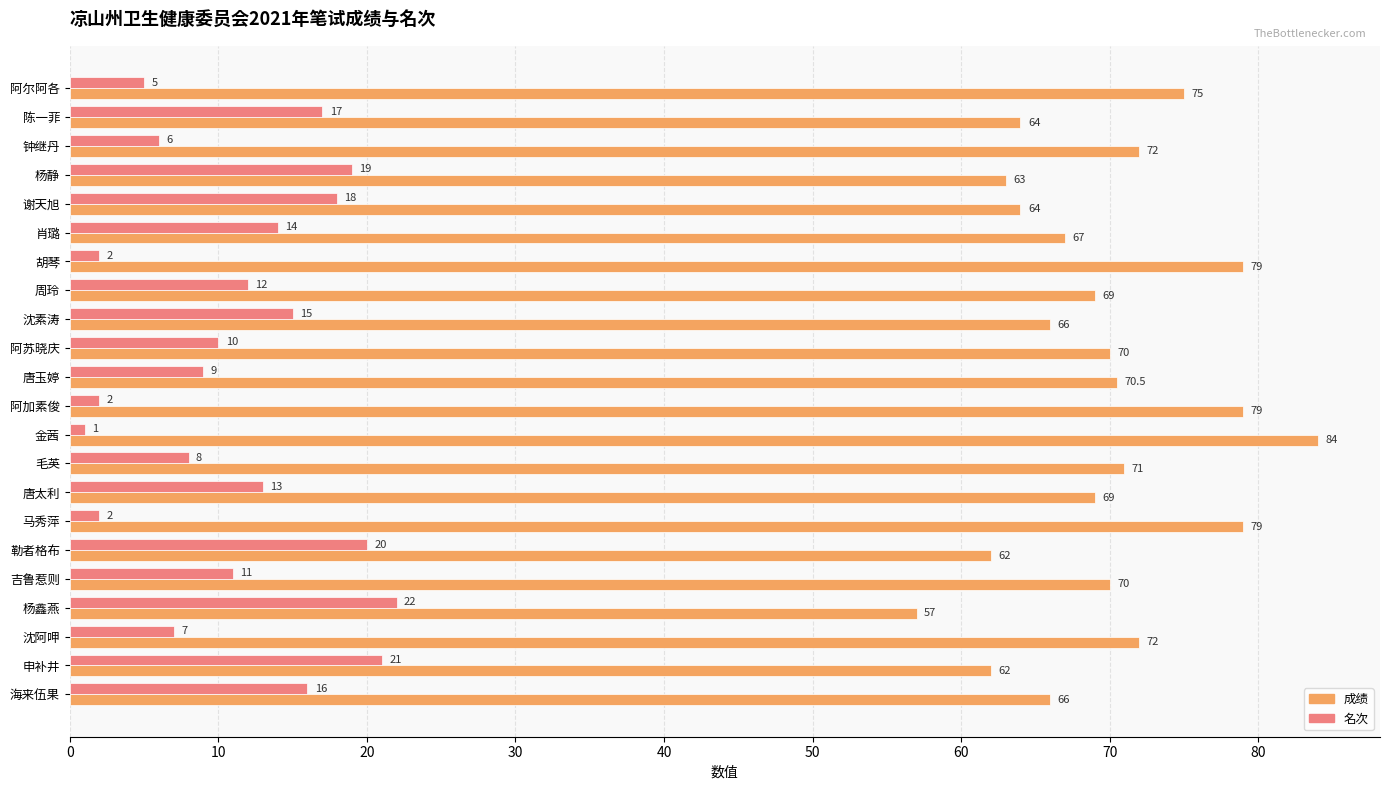

What is the minimum value for 成绩?

57.0